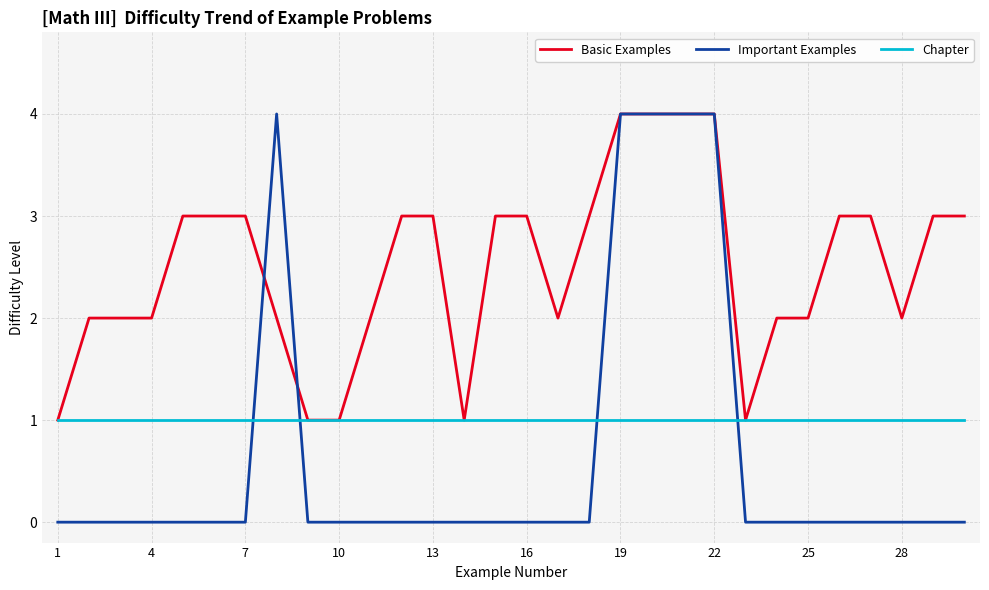

True or false: Important Examples and Chapter cross at least once.

True